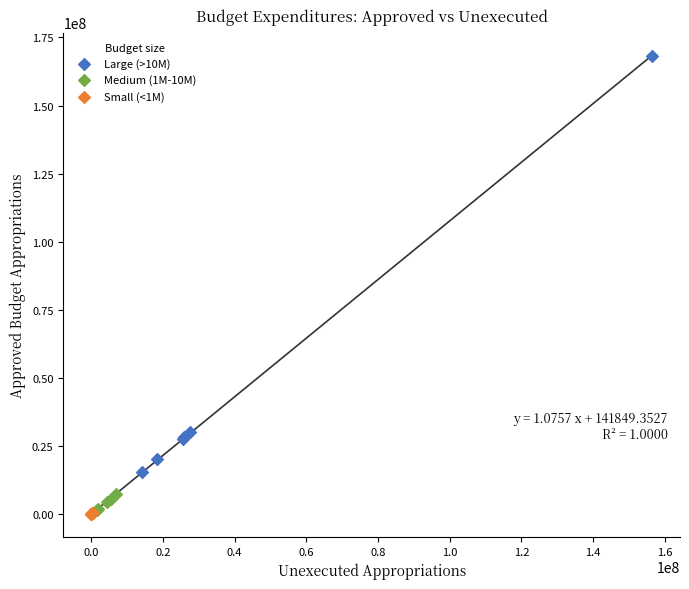

Which series reaches the minimum Y coordinate?

Small (<1M)